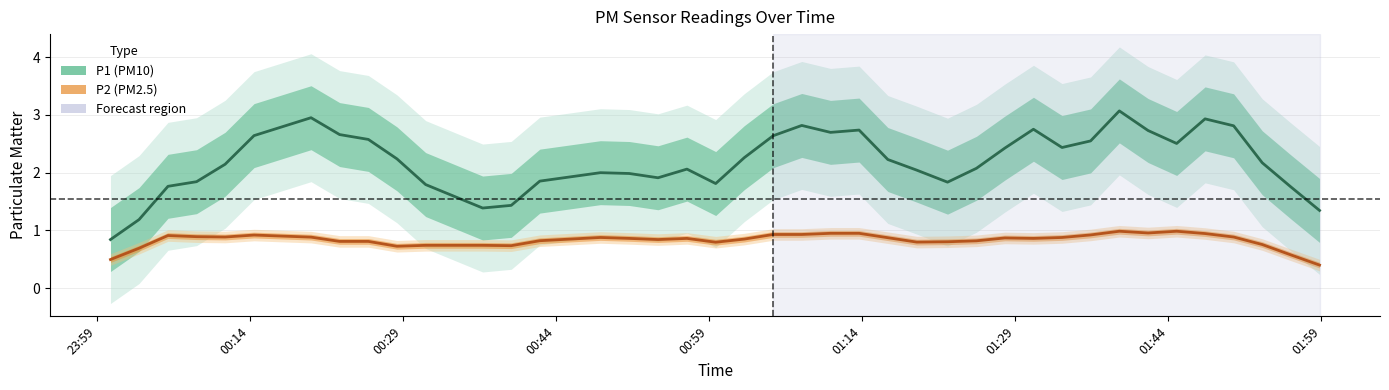

The P2 series shows 1.7 at 1. True or false?

False